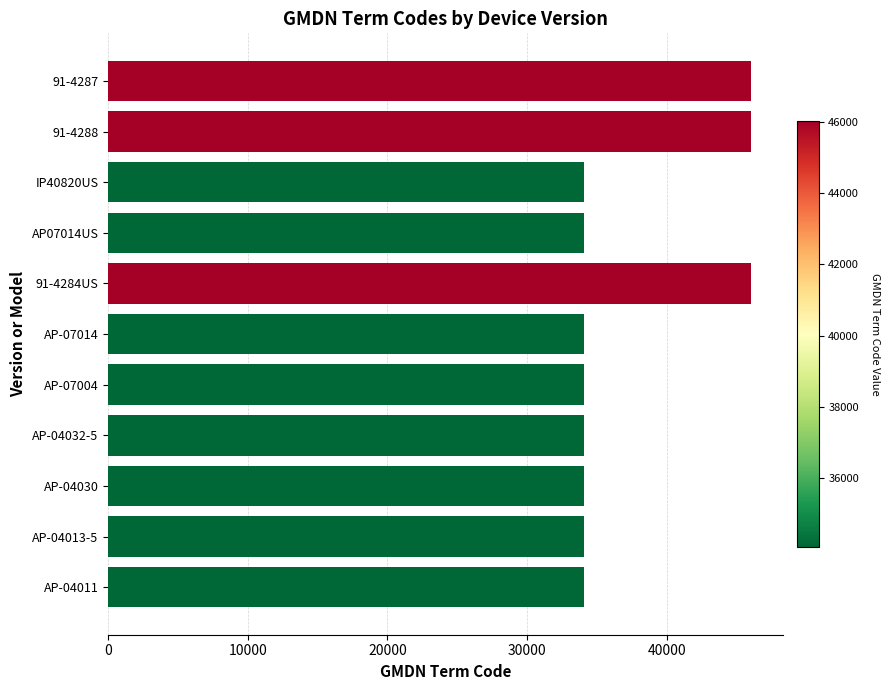

What is the label of the 1st bar from the top?

91-4287